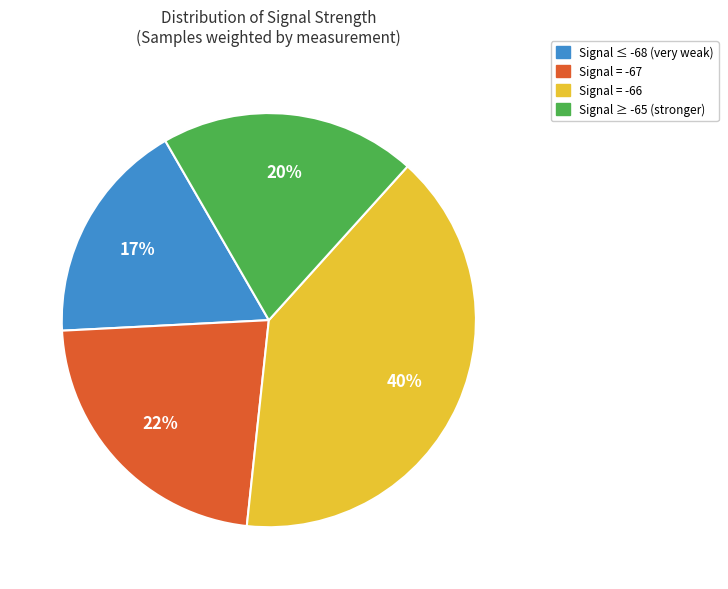

How many slices are in this pie chart?

4